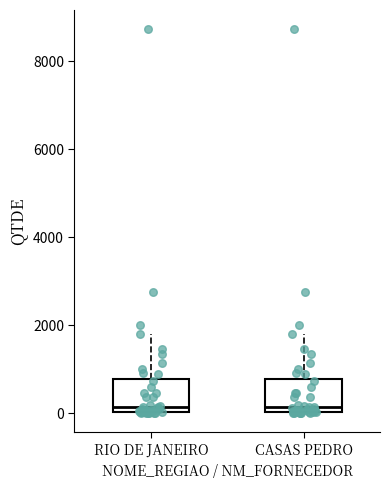

Reading left to right, transcribe this box plot: for each box, give where its median line is, the range the box spans, and where its two whiskers end, as read against the y-axis. The values are not printed on the chart, so give them approximately, as read against the axis.

RIO DE JANEIRO: median 200, box 0 to 800, whiskers 0 to 1800
CASAS PEDRO: median 200, box 0 to 800, whiskers 0 to 1800